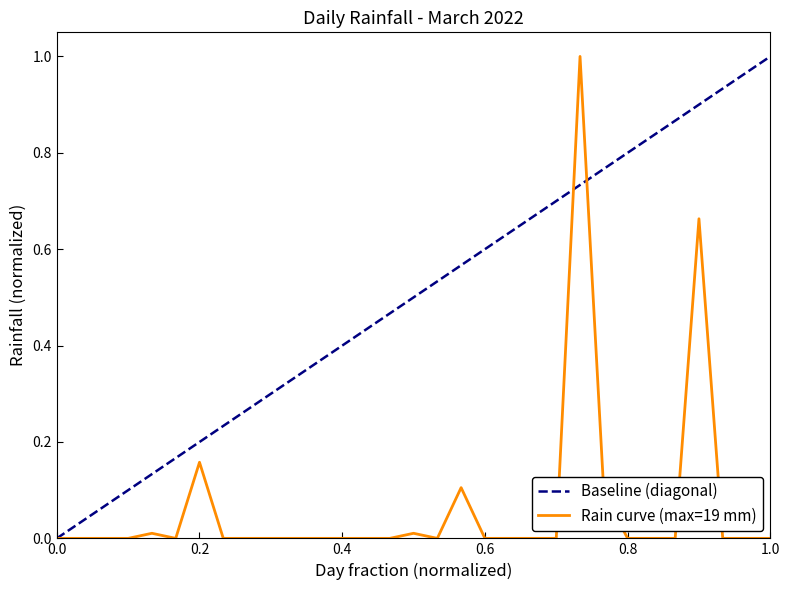

List the series in order of their overall mean, lowest first.

Rain curve (max=19 mm), Baseline (diagonal)